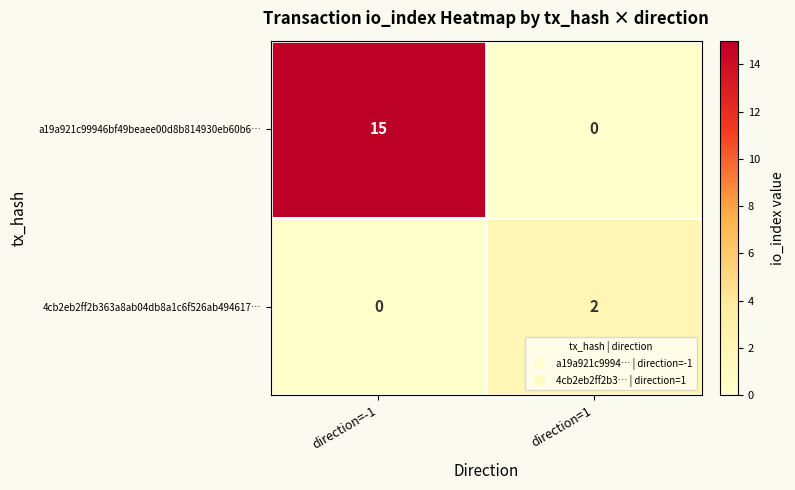

The value of 4cb2eb2ff2b363a8ab04db8a1c6f526ab494617… at direction=1 is 3. True or false?

False